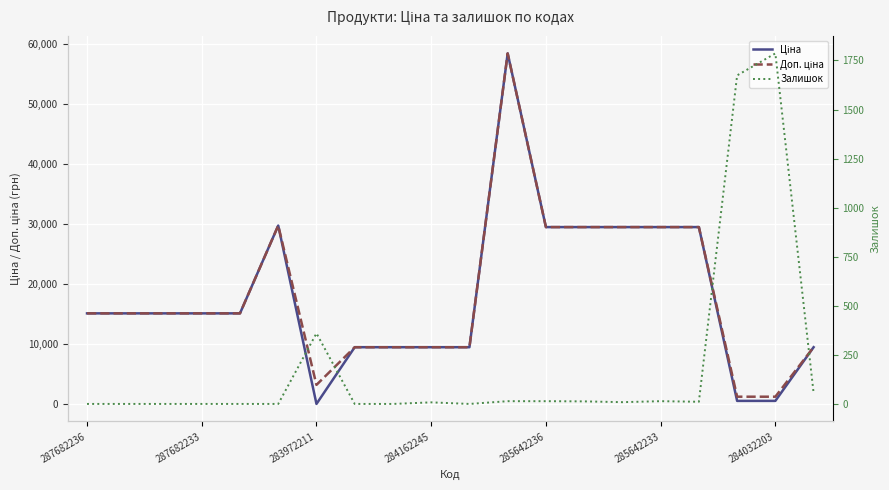

Which has a higher value, 287682233 or 285642236?

285642236